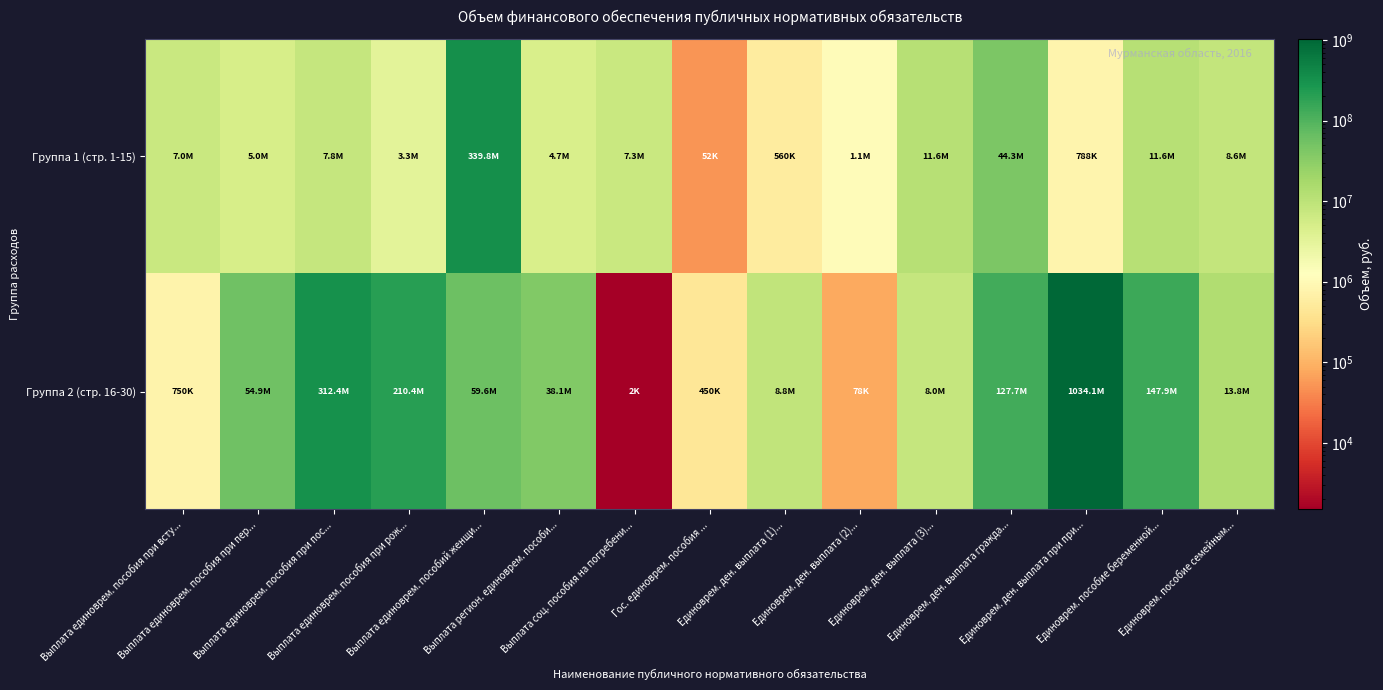

Reading left to right, list all the values displayed in this chart.

Группа 1 (стр. 1-15): Выплата единоврем. пособия при всту...=7049700	Выплата единоврем. пособия при пер...=4984600	Выплата единоврем. пособия при пос...=7836500	Выплата единоврем. пособия при рож...=3293000	Выплата единоврем. пособий женщи...=339782700	Выплата регион. единоврем. пособи...=4699800	Выплата соц. пособия на погребени...=7317900	Гос. единоврем. пособия ...=52200	Единоврем. ден. выплата (1)...=560000	Единоврем. ден. выплата (2)...=1067400	Единоврем. ден. выплата (3)...=11620000	Единоврем. ден. выплата гражда...=44251000	Единоврем. ден. выплата при при...=787500	Единоврем. пособие беременной...=11601006	Единоврем. пособие семейным...=8575000
Группа 2 (стр. 16-30): Выплата единоврем. пособия при всту...=750000	Выплата единоврем. пособия при пер...=54883800	Выплата единоврем. пособия при пос...=312385800	Выплата единоврем. пособия при рож...=210424400	Выплата единоврем. пособий женщи...=59605315	Выплата регион. единоврем. пособи...=38125800	Выплата соц. пособия на погребени...=1500	Гос. единоврем. пособия ...=450000	Единоврем. ден. выплата (1)...=8800000	Единоврем. ден. выплата (2)...=78000	Единоврем. ден. выплата (3)...=7977100	Единоврем. ден. выплата гражда...=127693600	Единоврем. ден. выплата при при...=1034135500	Единоврем. пособие беременной...=147927900	Единоврем. пособие семейным...=13816300